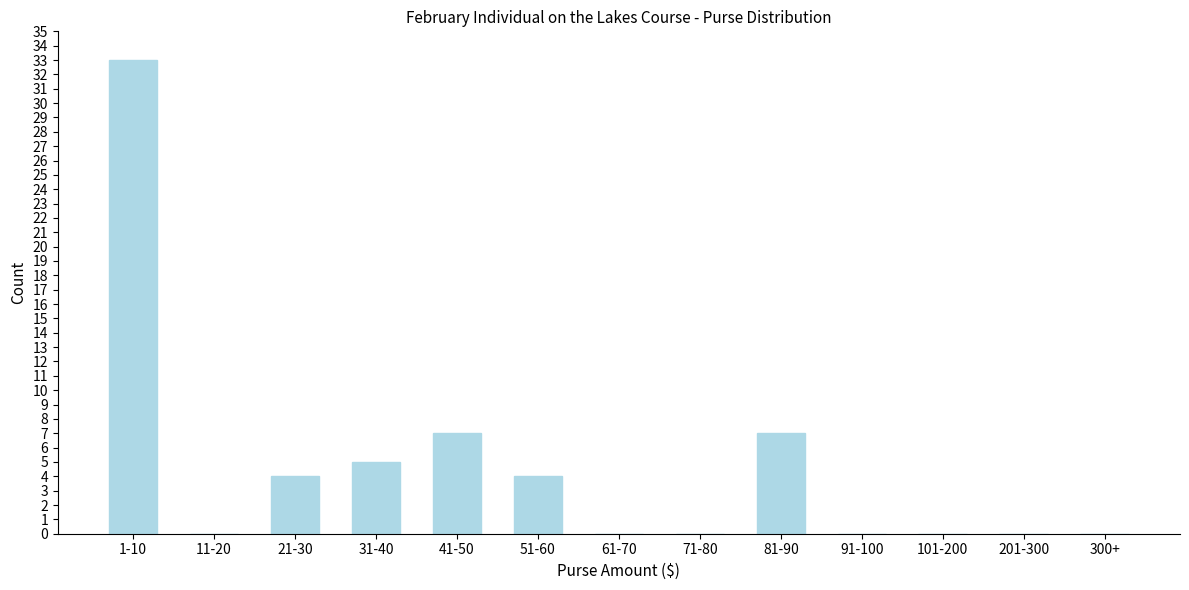

Reading left to right, list all the values displayed in this chart.

1-10=33	11-20=0	21-30=4	31-40=5	41-50=7	51-60=4	61-70=0	71-80=0	81-90=7	91-100=0	101-200=0	201-300=0	300+=0